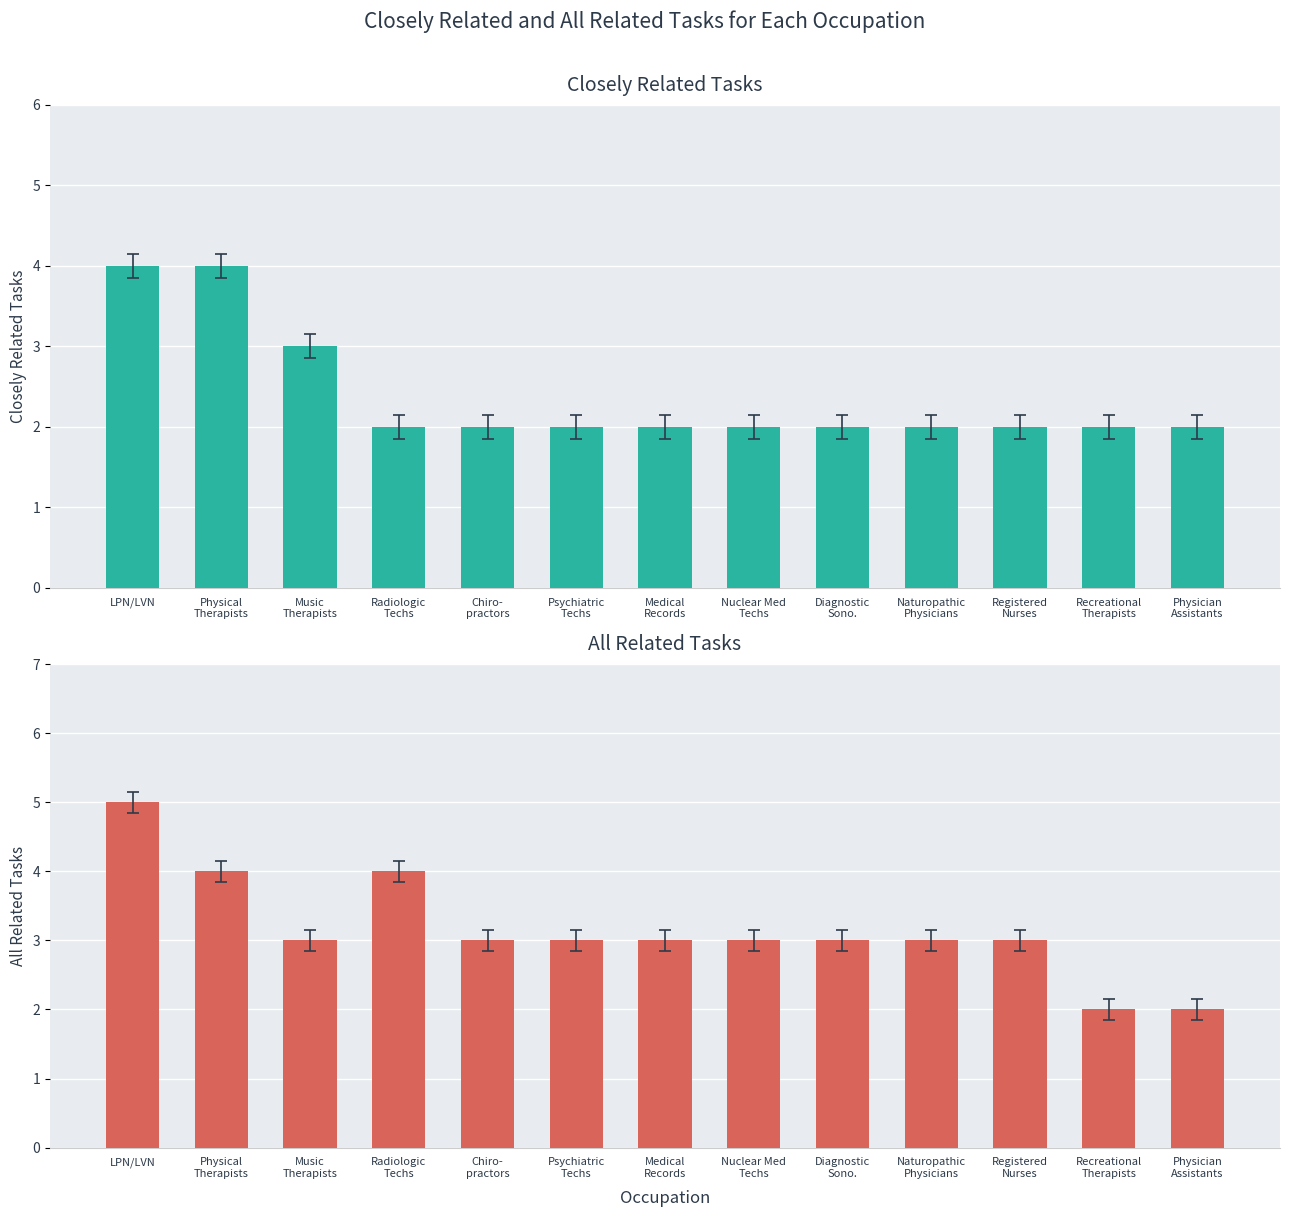

List the series in order of their peak value, highest first.

All Related Tasks, Closely Related Tasks